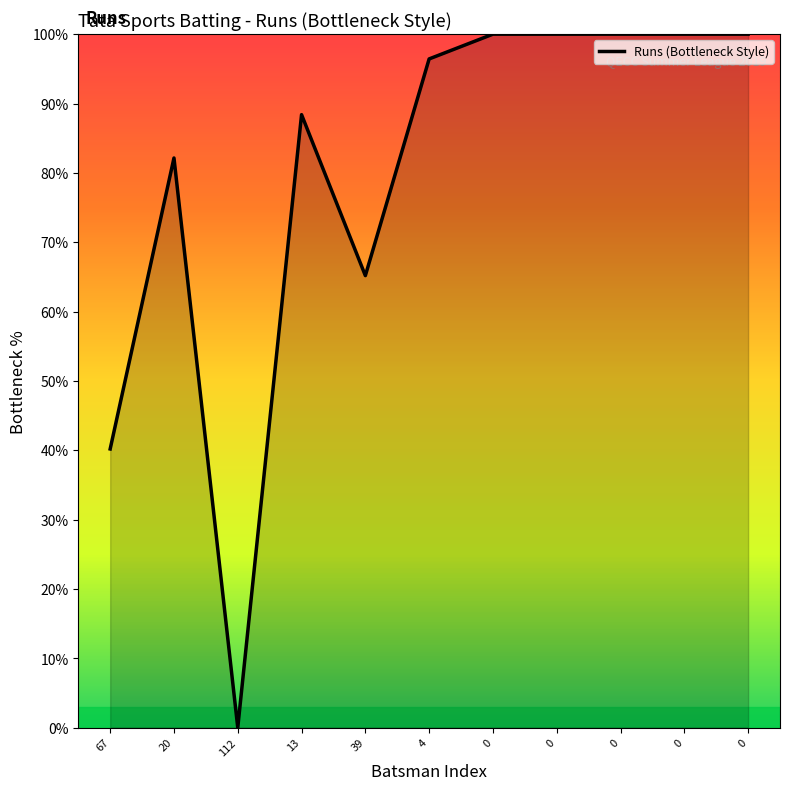

Is this an area chart (filled region under the line)?

No